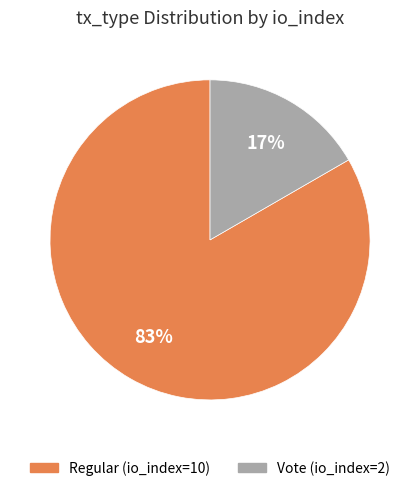

Combined, do Regular (io_index=10) and Vote (io_index=2) account for over 50%?

Yes